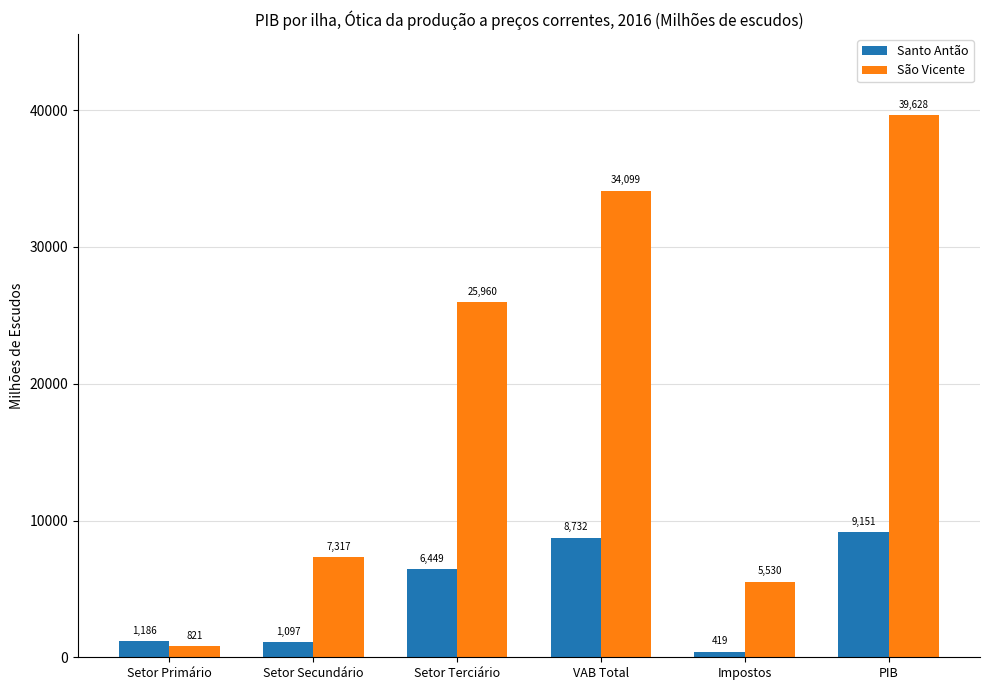

What is the sum of the Santo Antão values at Setor Secundário and VAB Total?

9829.0